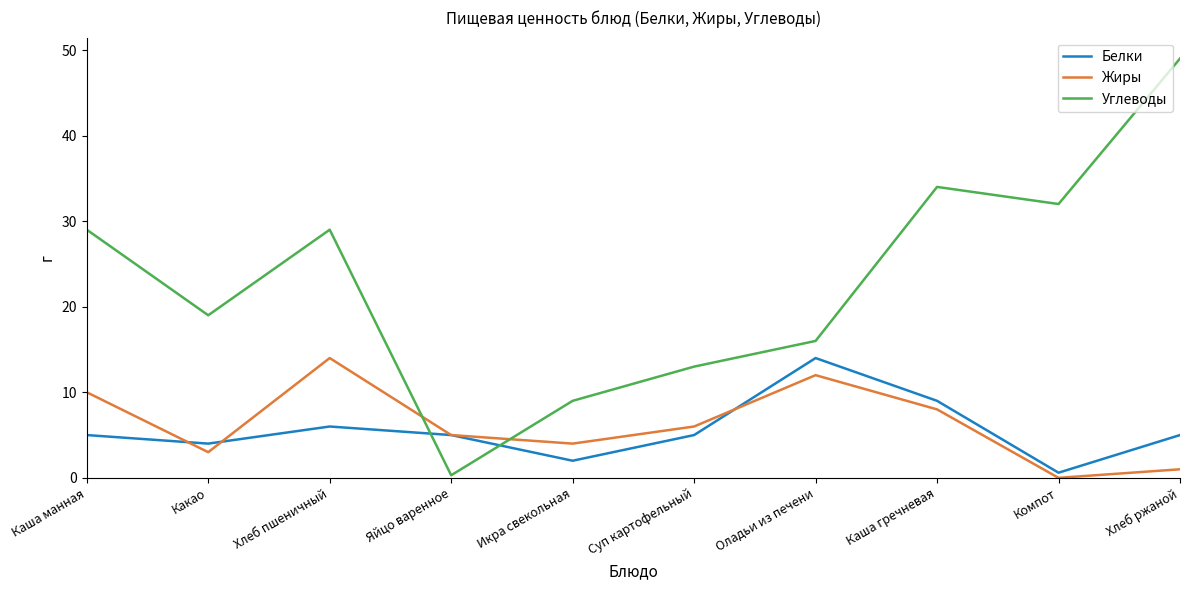

Is it true that Жиры equals 1.0 at Хлеб ржаной?

True